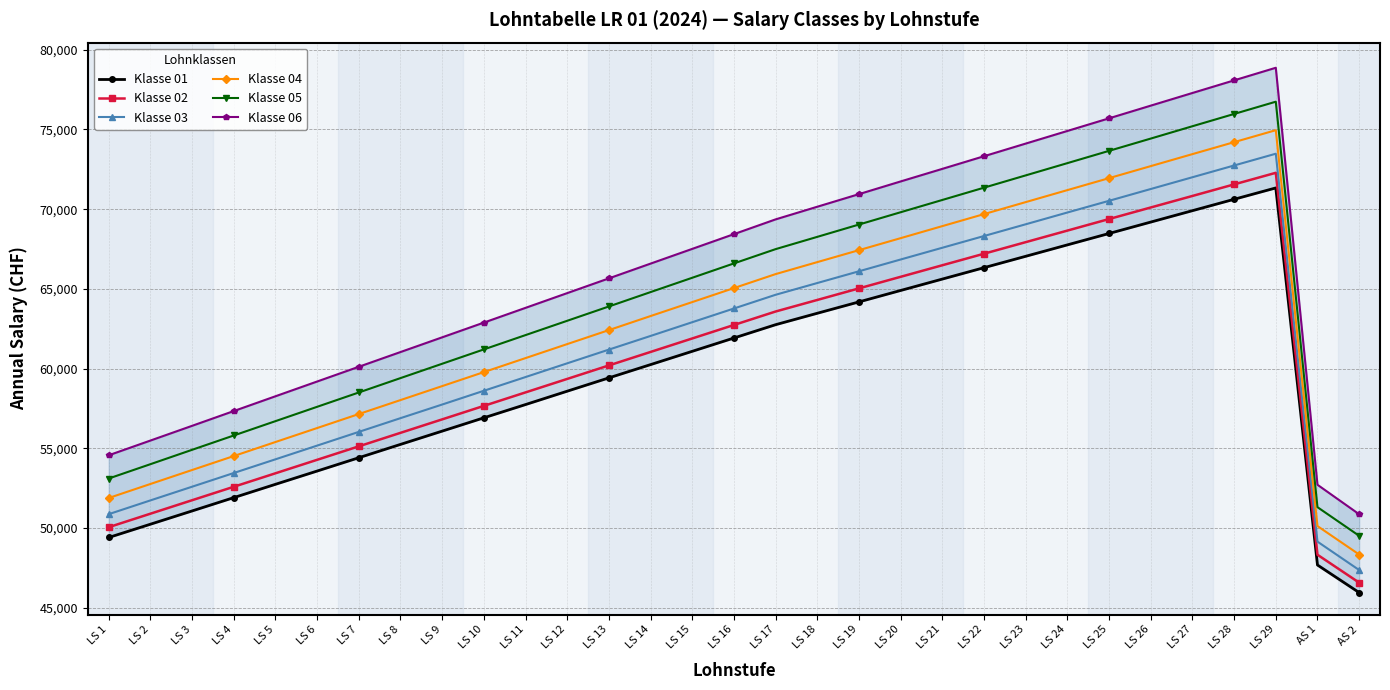

Which category has the highest value in the Klasse 01 series?

LS 29